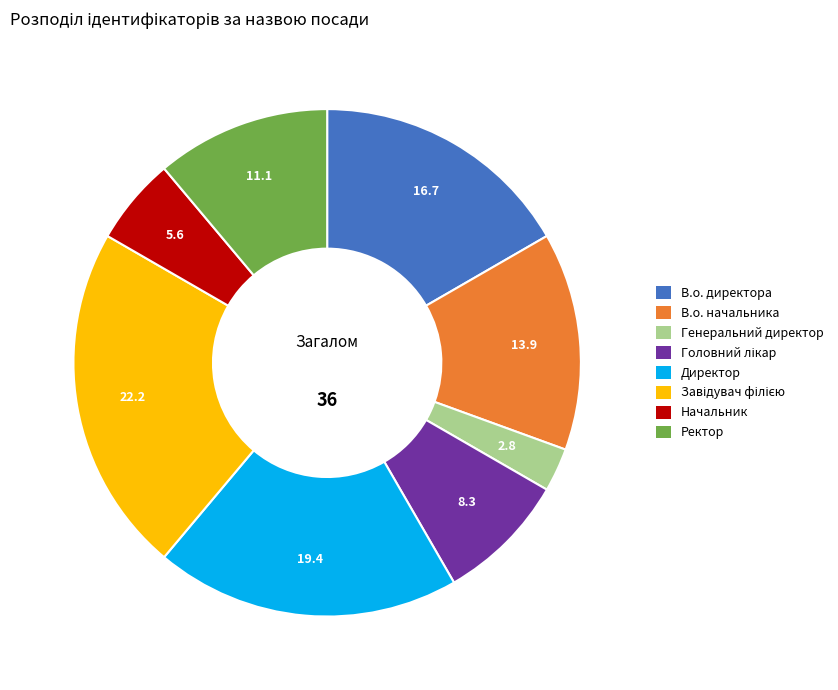

Is there any slice that represents more than half of the pie?

No